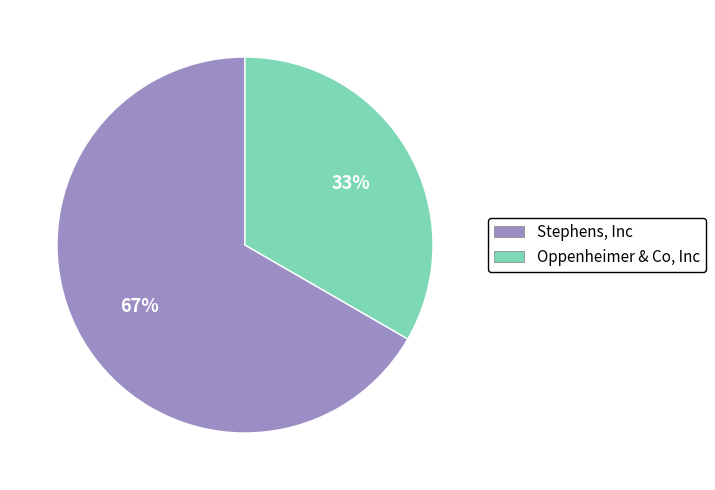

Which has a higher value, Oppenheimer & Co, Inc or Stephens, Inc?

Stephens, Inc